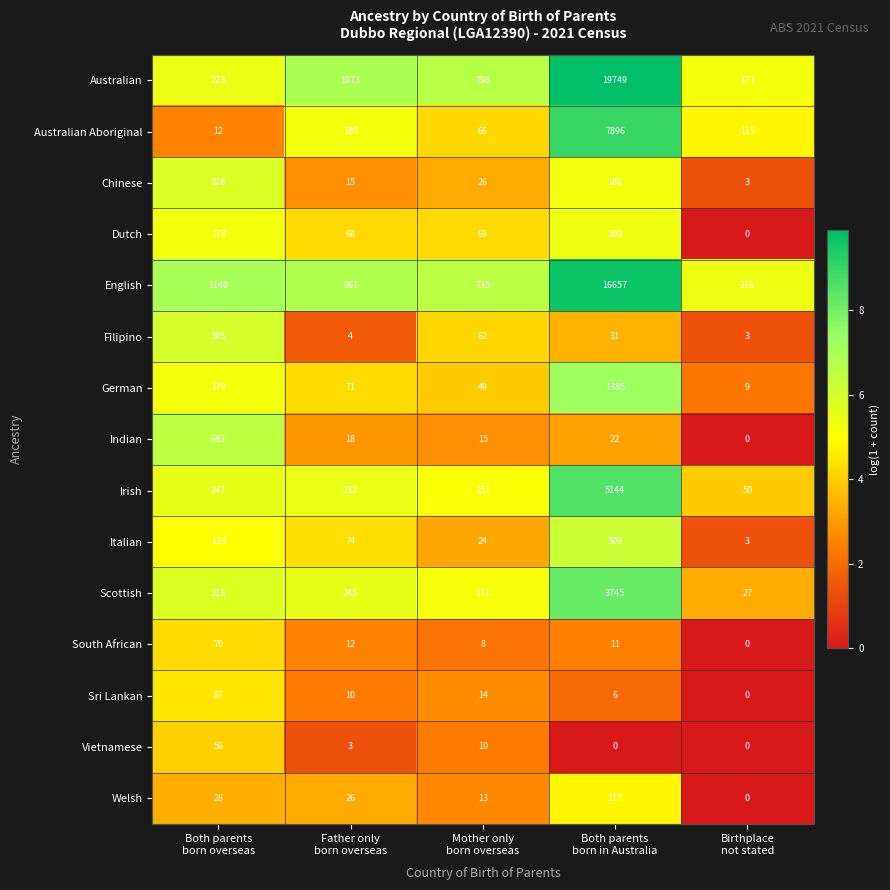

What is the difference between the maximum and second lowest values in the Australian series?

19526